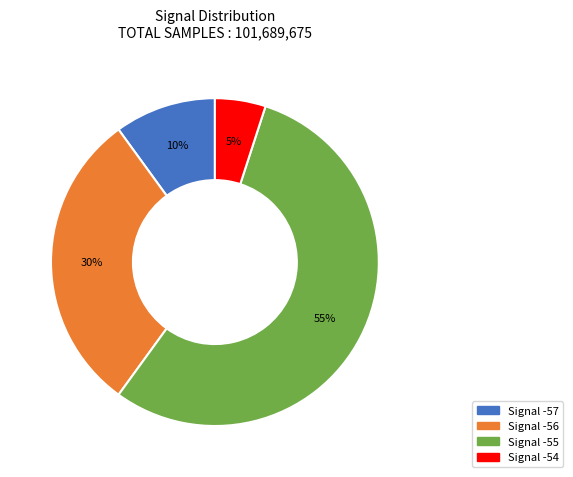

To the nearest percent, what is the difference between the largest and smallest slice percentages?

50%